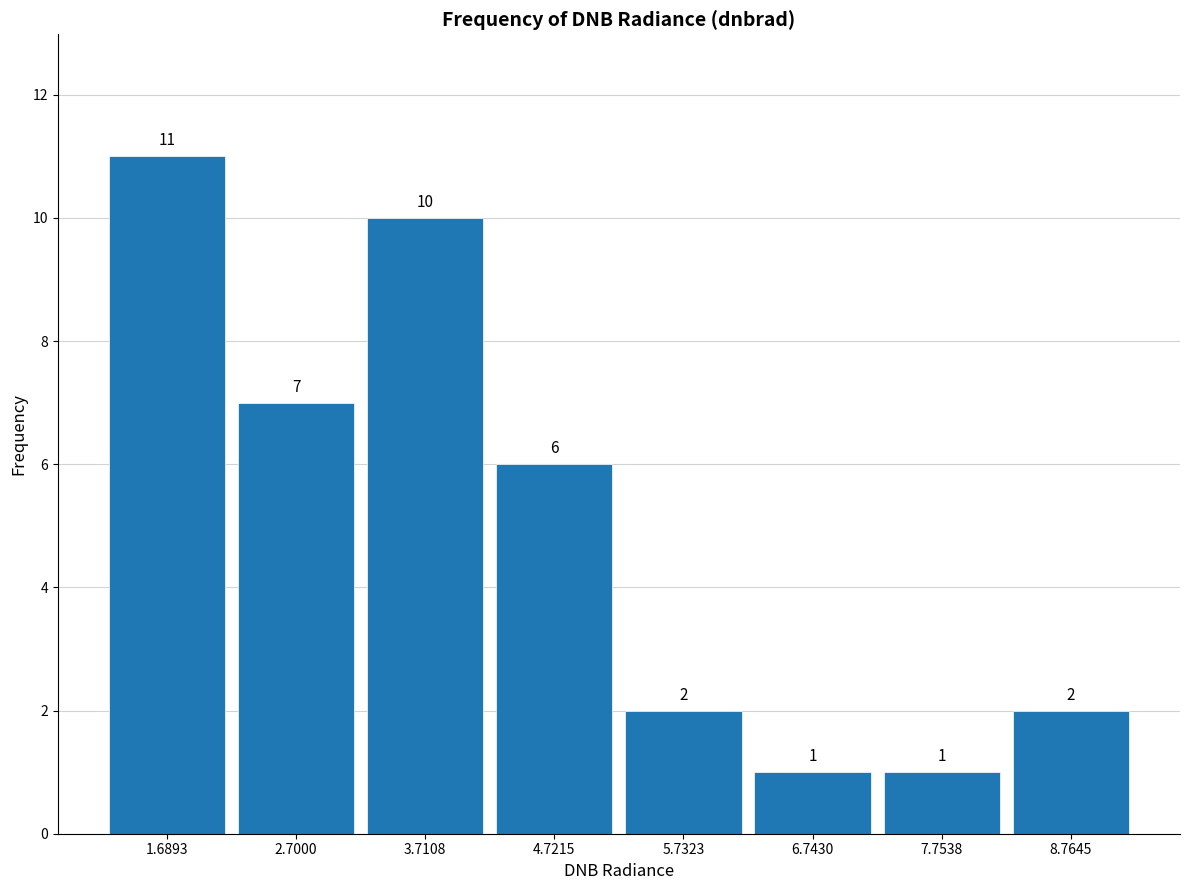

Reading left to right, list every bar in this chart as the range it spans on the x-axis followed by its height. The bar edges are not printed on the chart, so give them approximately, as read against the axis.

1.2 to 2.2: 11
2.2 to 3.2: 7
3.2 to 4.2: 10
4.2 to 5.2: 6
5.2 to 6.2: 2
6.2 to 7.2: 1
7.2 to 8.2: 1
8.2 to 9.2: 2